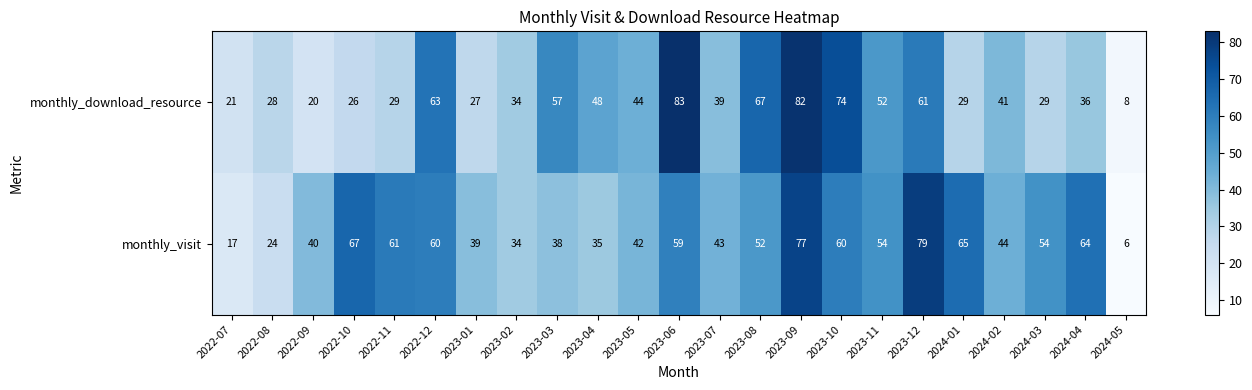

How many values in the monthly_visit series are below 52?

11